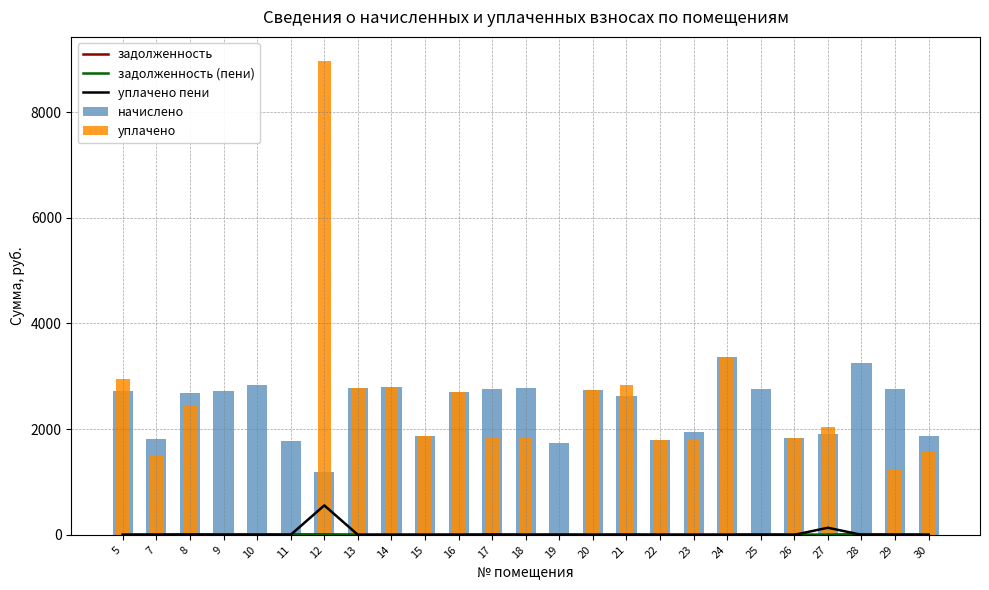

Which series has the largest range (max minus min)?

уплачено